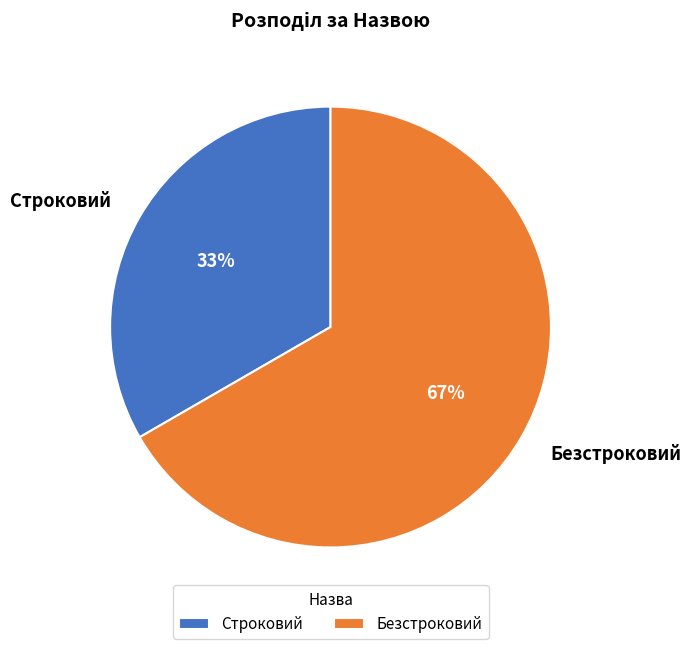

Count the number of slices in the pie.

2